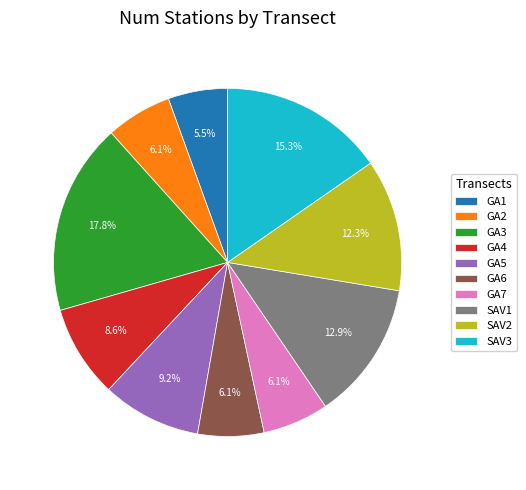

Which slice is the largest?

GA3